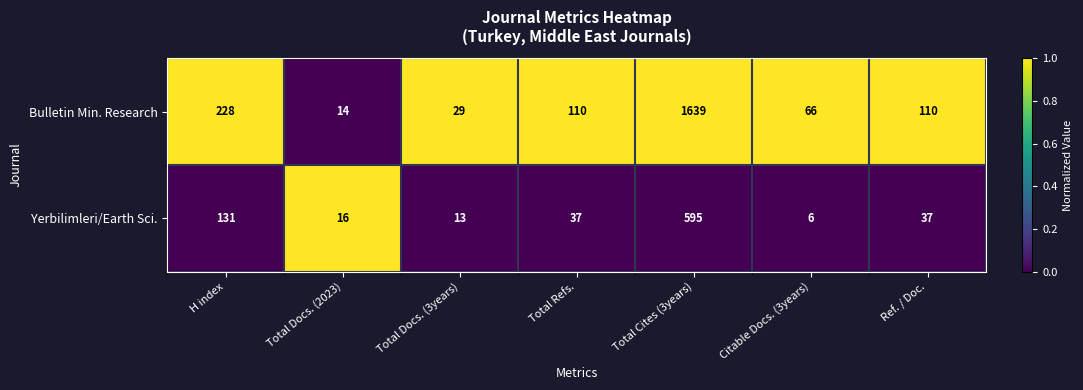

Reading left to right, transcribe all the data shown in this chart.

Bulletin Min. Research: 228	14	29	110	1639	66	110
Yerbilimleri/Earth Sci.: 131	16	13	37	595	6	37